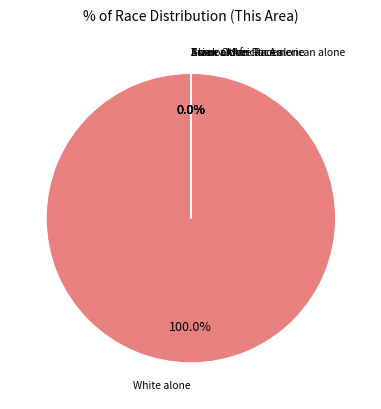

Does any single category account for the majority?

Yes